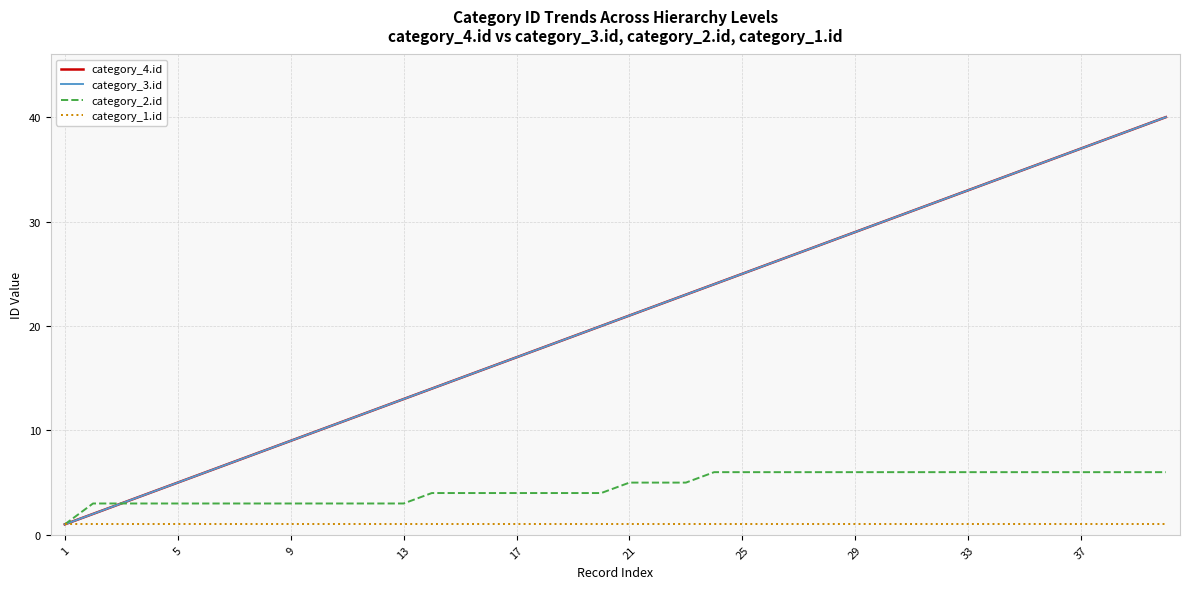

Does the chart have visible grid lines?

Yes